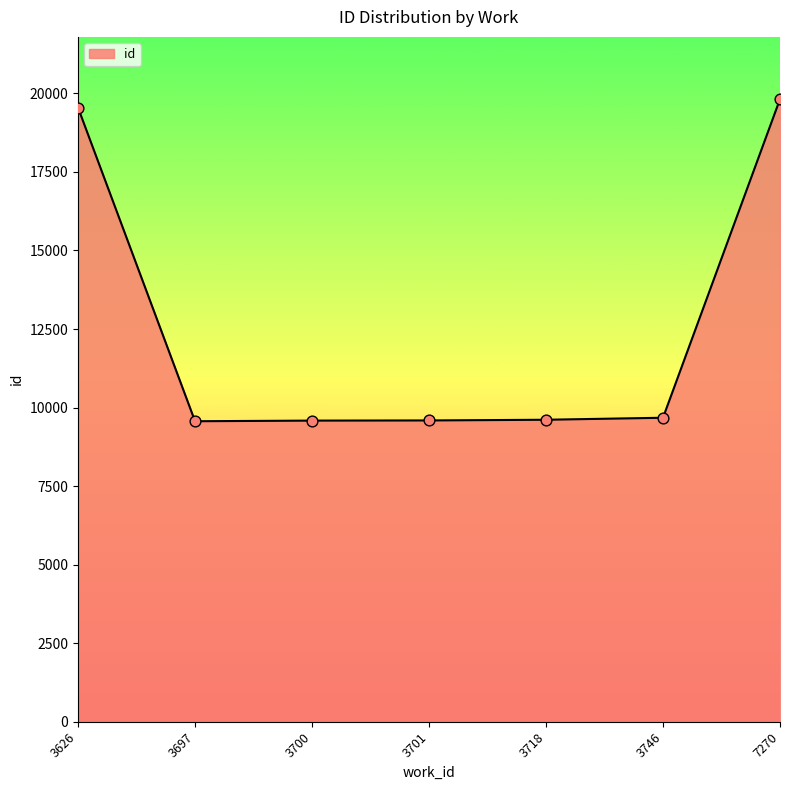

What is the ratio of the value at 3701 to the value at 3700?

1.0